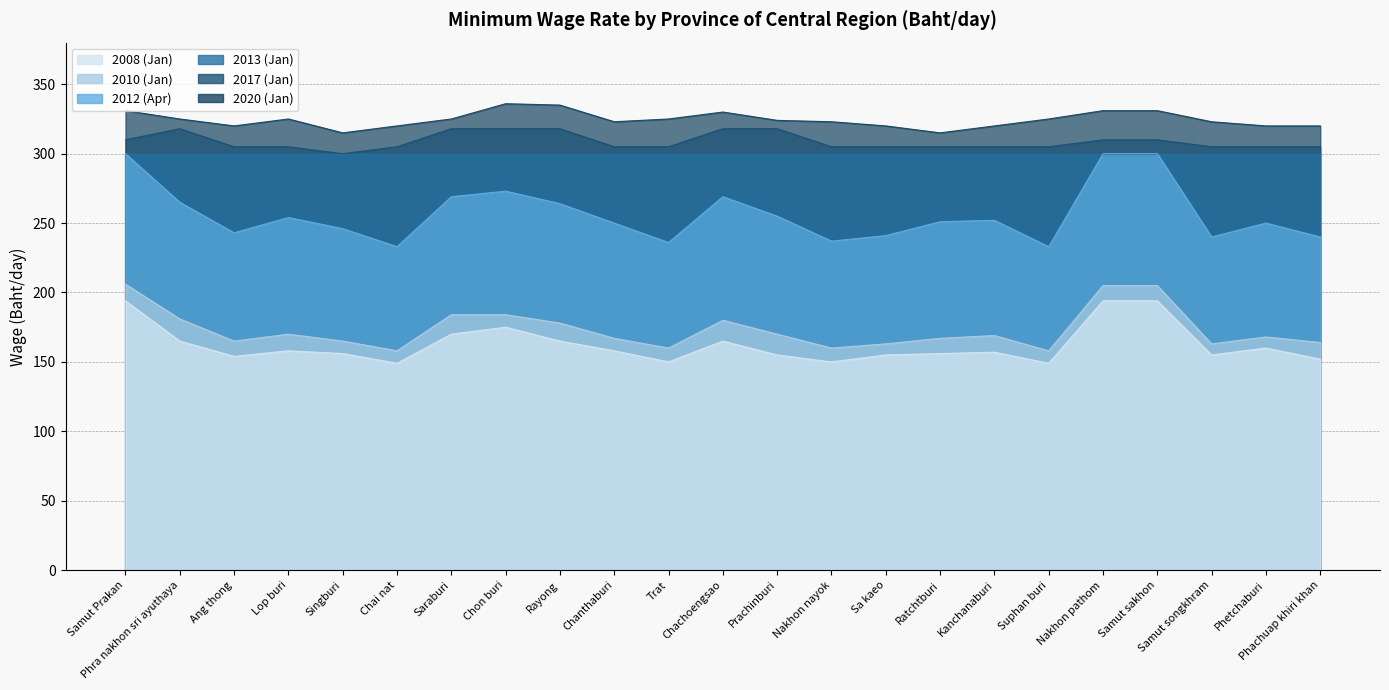

True or false: 2017 (Jan) and 2020 (Jan) intersect in this chart.

False